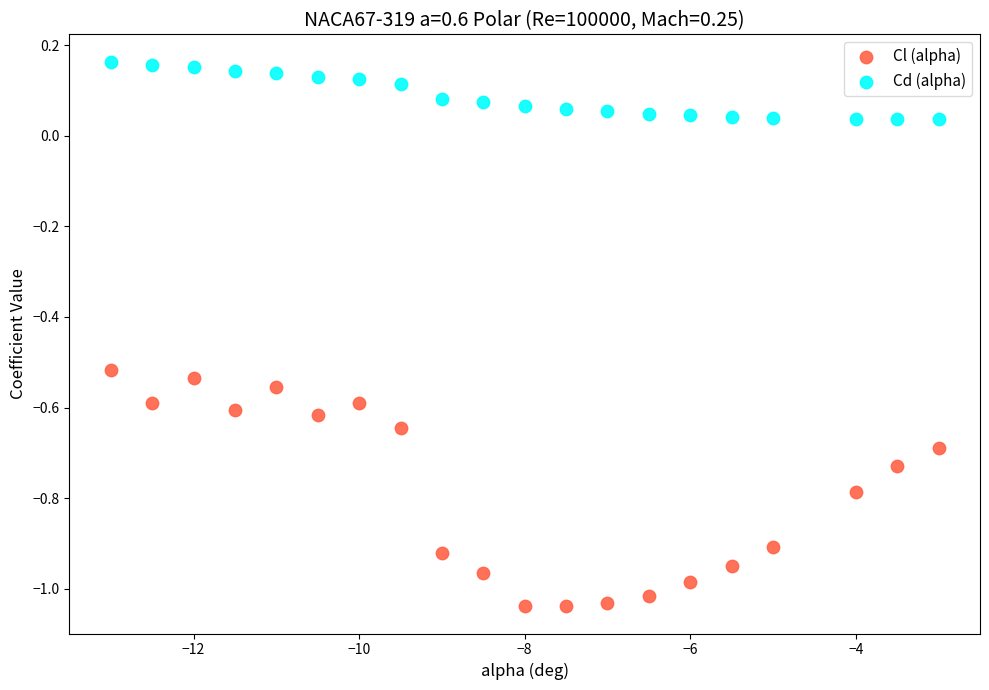

Which series has the largest Y range (max minus min)?

Cl (alpha)